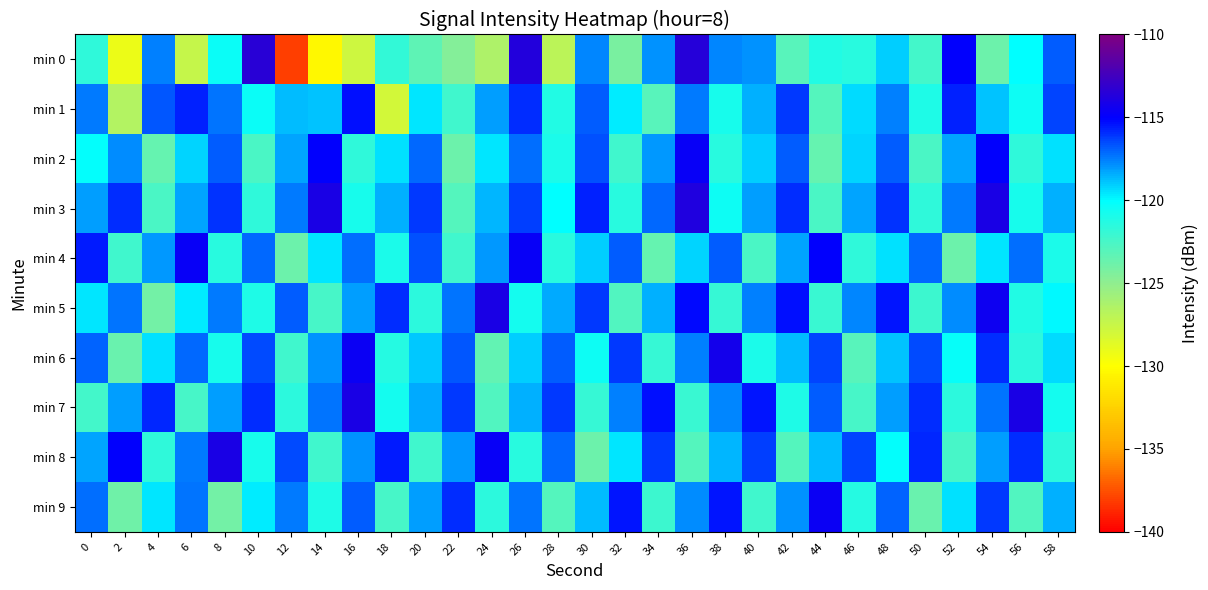

Rank the series by their maximum value, from lowest to highest.

min 1, min 2, min 4, min 9, min 6, min 8, min 5, min 7, min 3, min 0